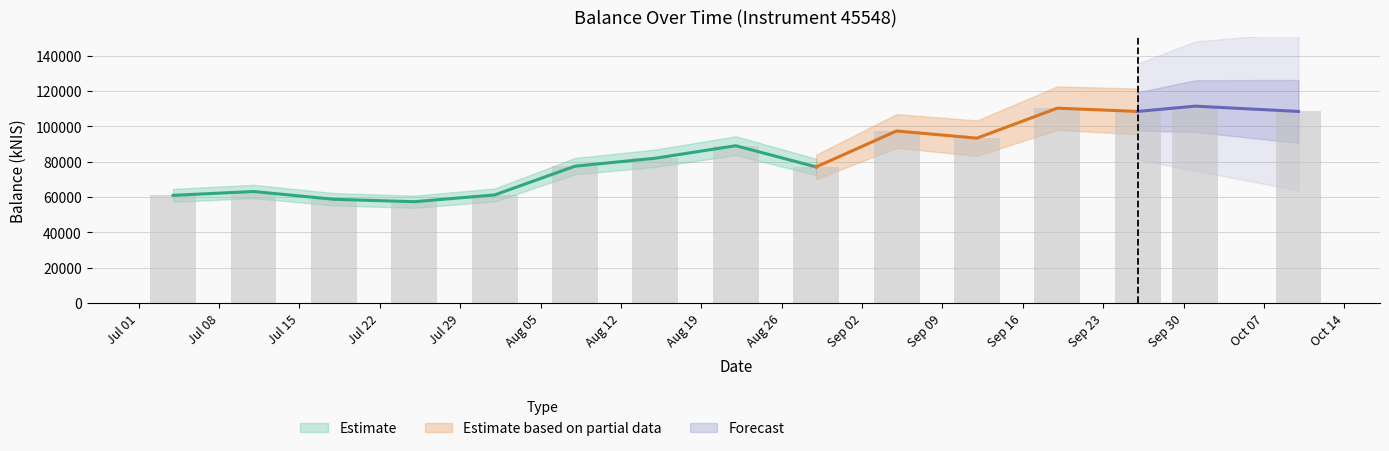

What position from the left is 2024-07-18?

3